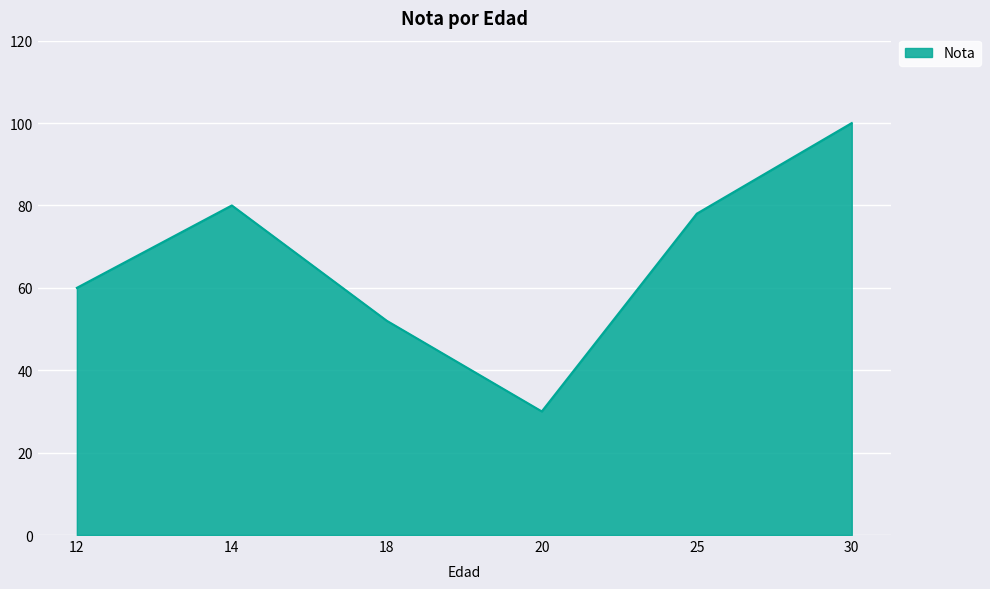

Reading right to left, extract all data points from this chart.

100	78	30	52	80	60